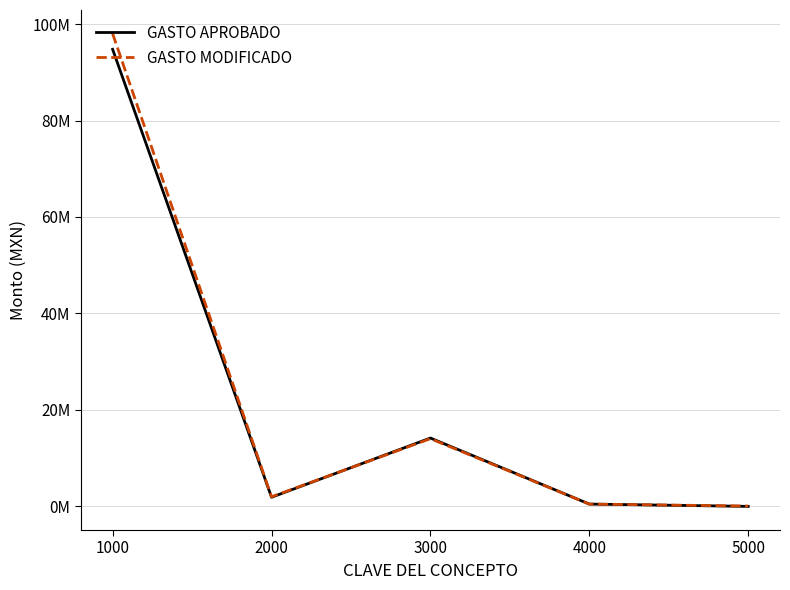

What is the difference between the second highest and second lowest values in the GASTO MODIFICADO series?

13559931.9